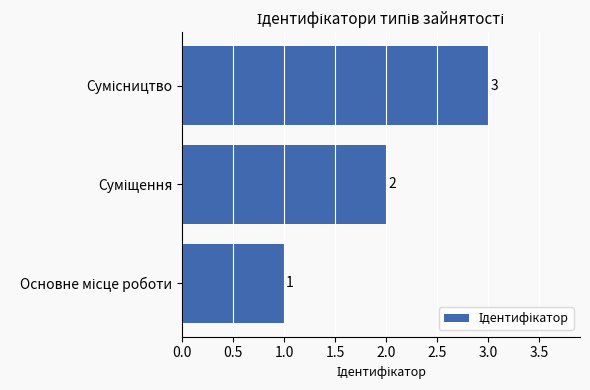

Count the values in the range 1 to 3.

3